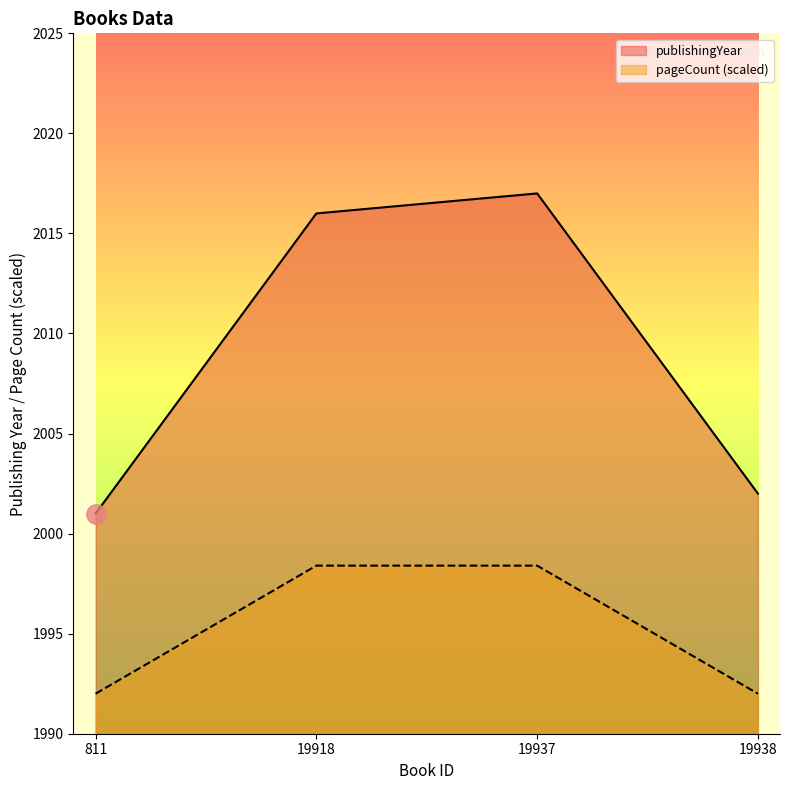

True or false: publishingYear and pageCount intersect in this chart.

False